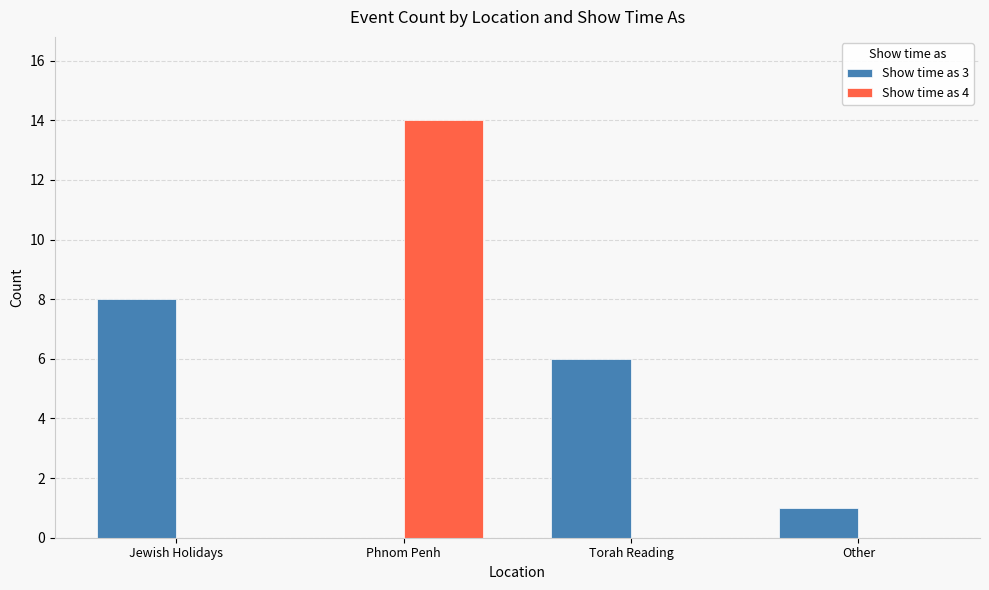

The Show time as 4 series shows -9 at Jewish Holidays. True or false?

False